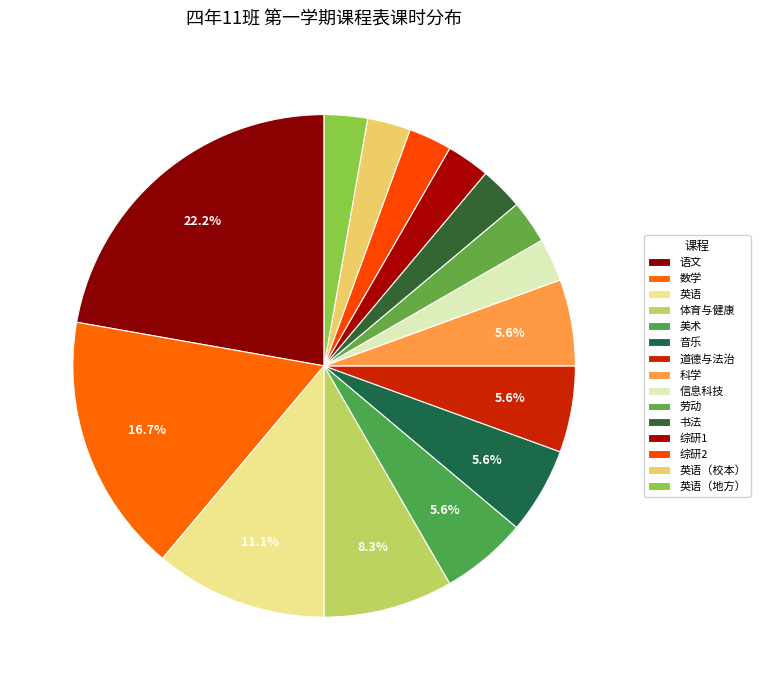

Count the number of slices in the pie.

15